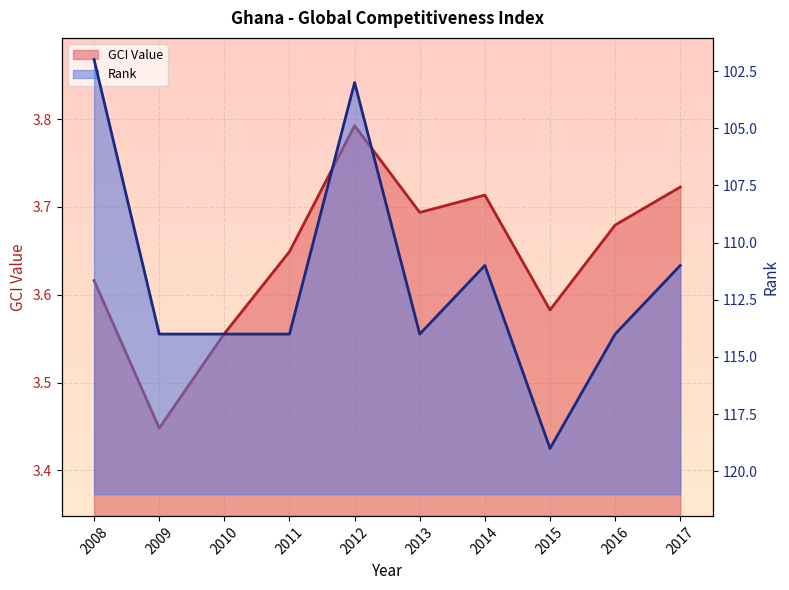

Count the Rank values in the range 111 to 114.

7